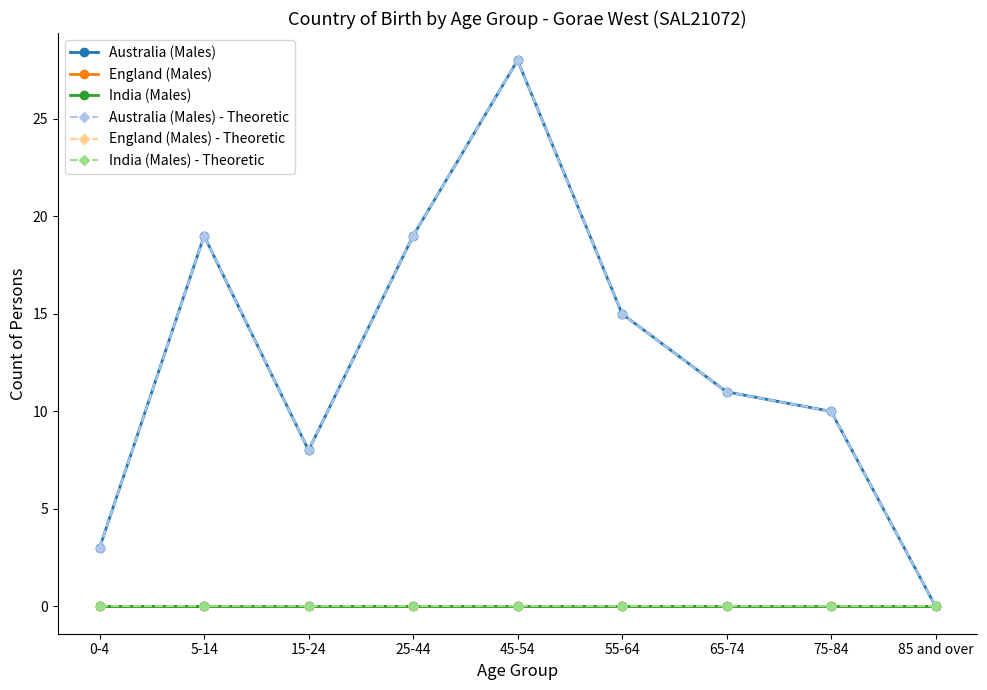

Is this an area chart (filled region under the line)?

No